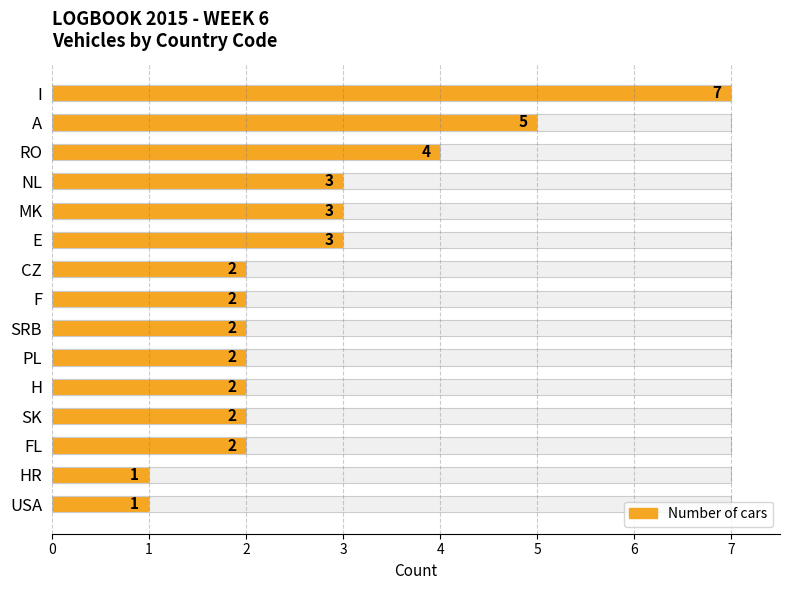

What is the greatest value displayed?

7